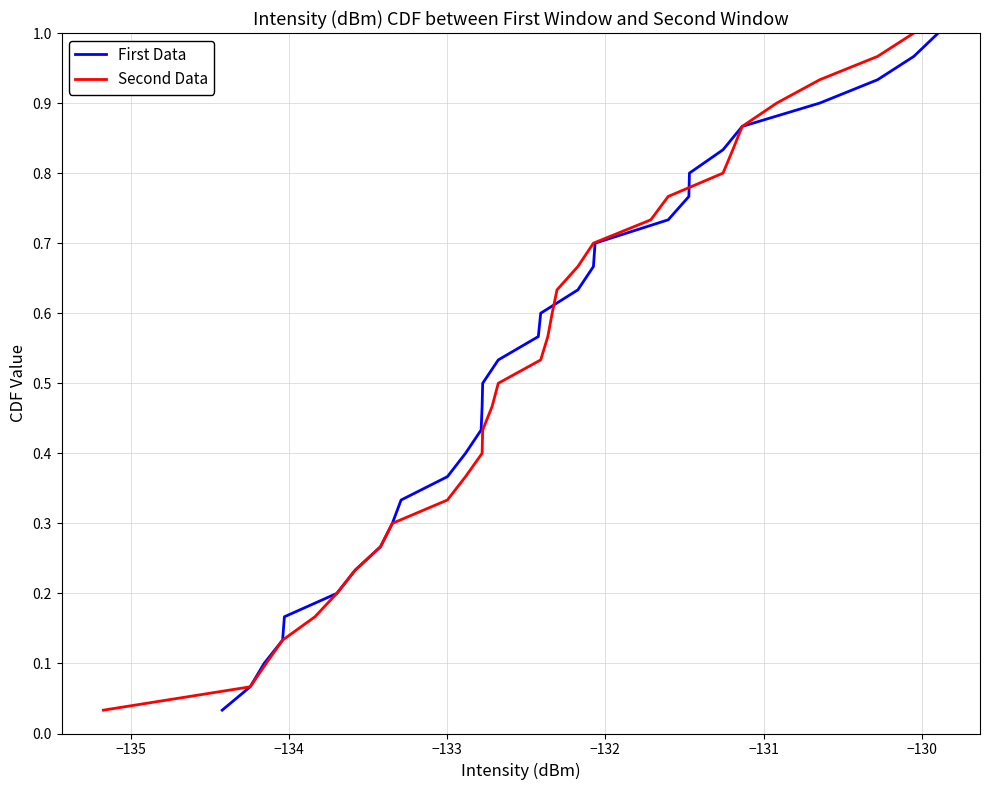

List the series in order of their peak value, lowest first.

First Data, Second Data